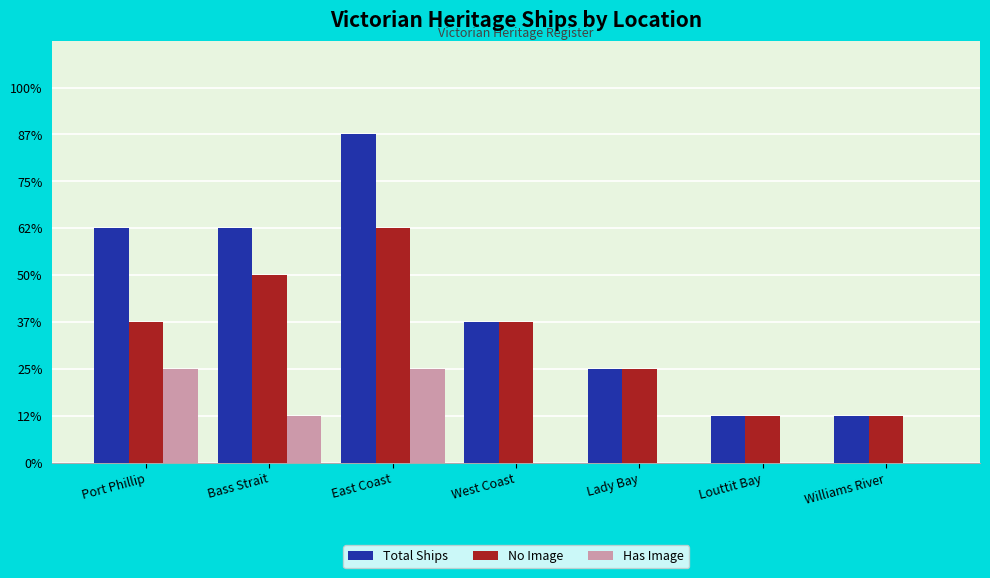

Rank the series at Williams River from lowest to highest value.

Has Image, Total Ships, No Image